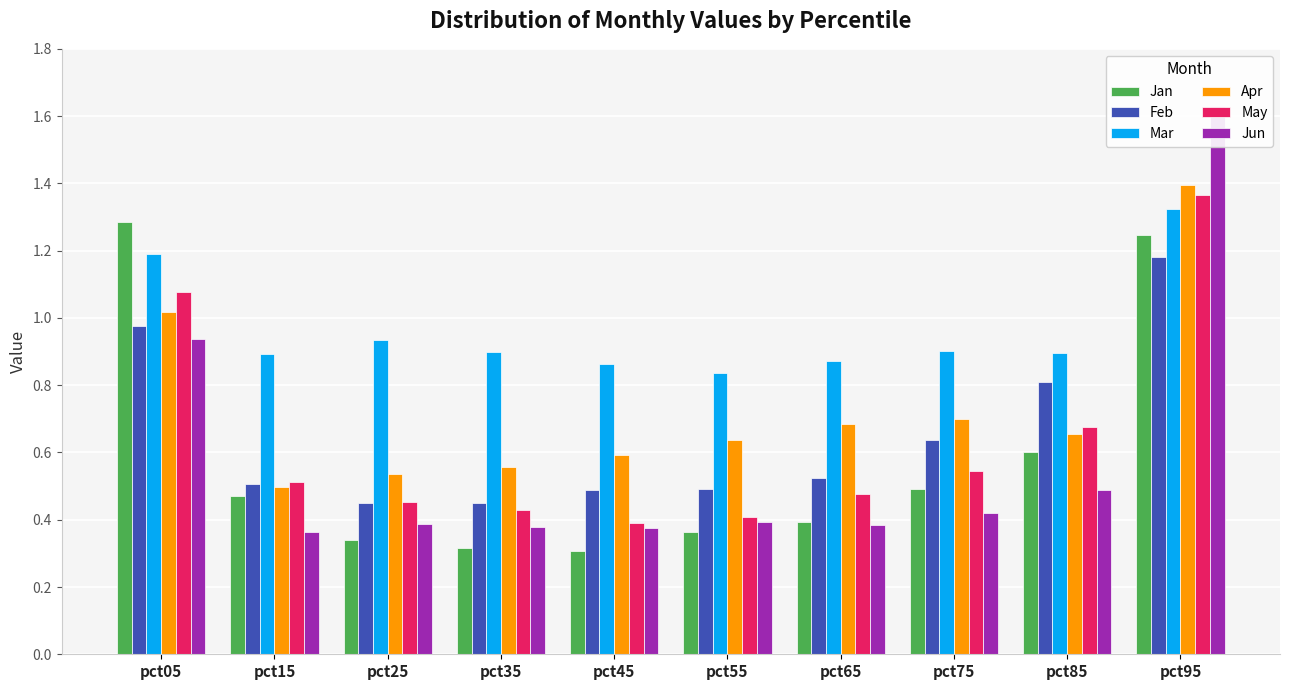

At which category is the sum across all series the highest?

pct95